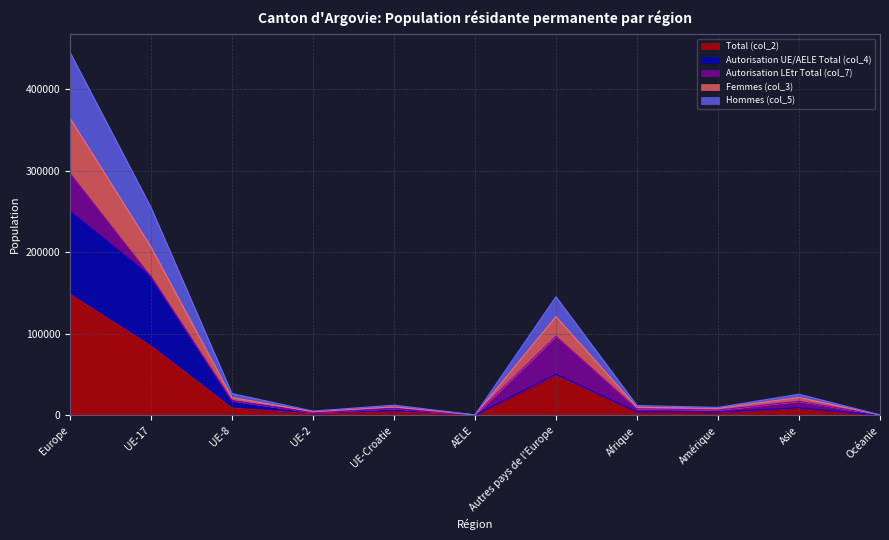

True or false: Femmes (col_3) and Hommes (col_5) cross at least once.

False